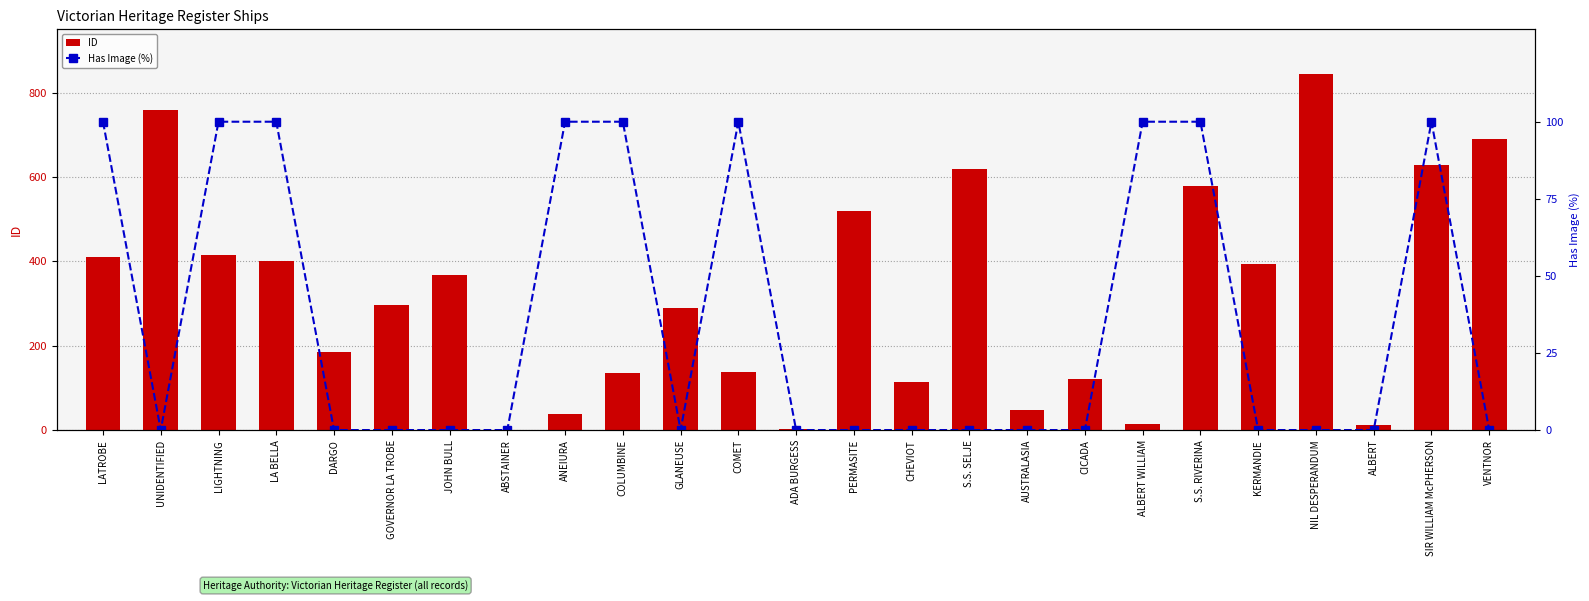

True or false: Has Image (%) has a value of 162 at ANEIURA.

False